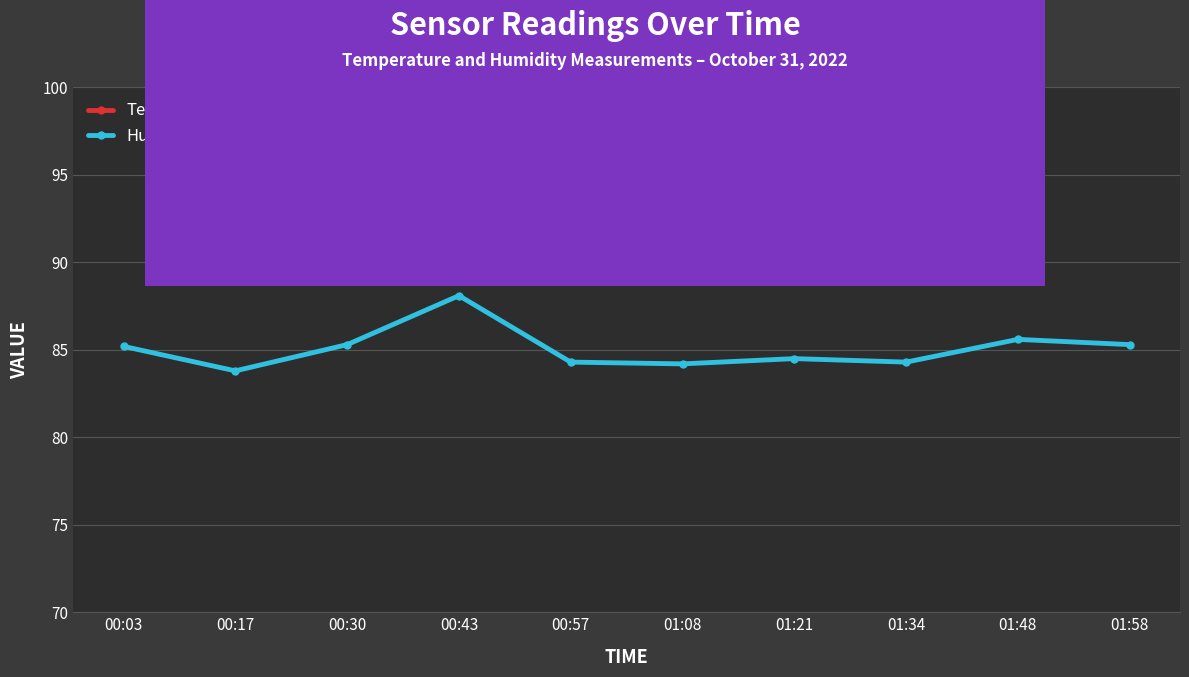

True or false: Humidity and Temperature cross at least once.

False